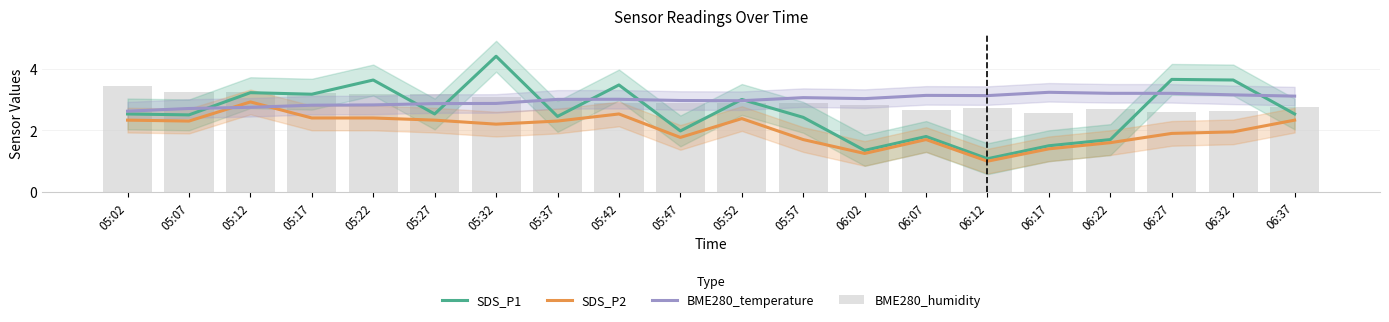

Which has a higher value, 05:47 or 05:27?

05:27